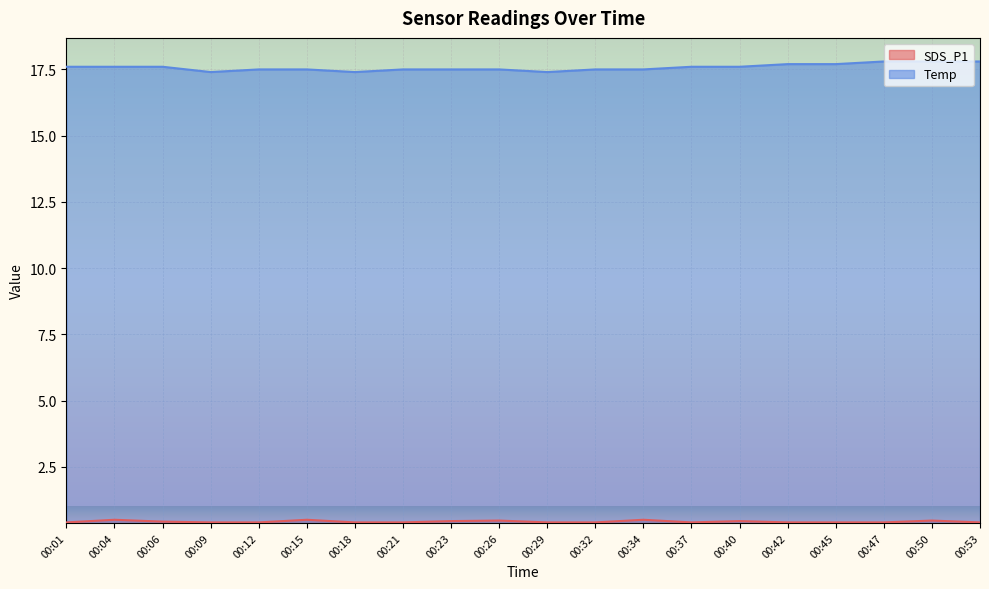

Does the chart display data point markers on the line(s)?

No